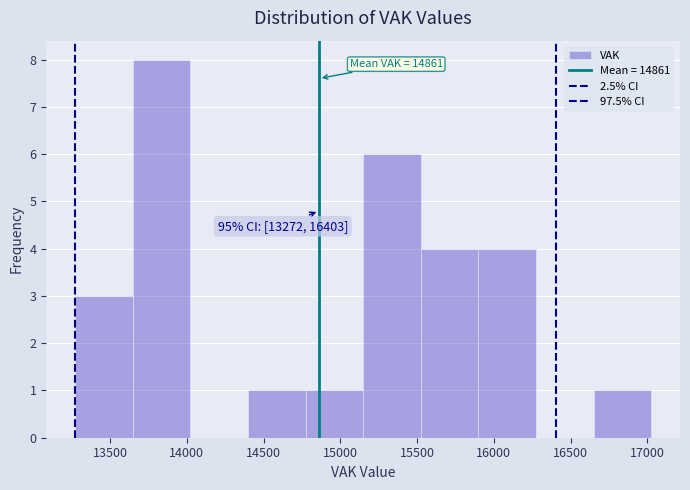

Which range on the x-axis has the tallest bar?

13650 to 14000